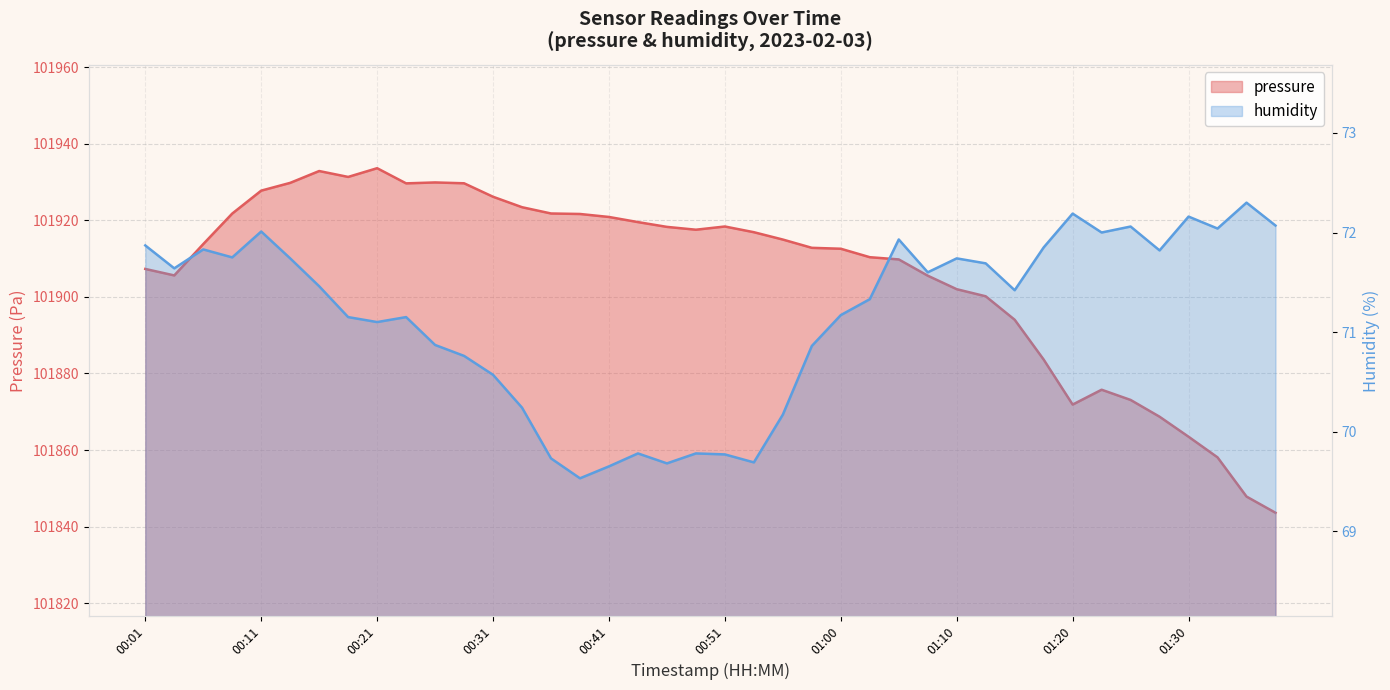

Reading left to right, list all the values displayed in this chart.

pressure: 101907.3	101905.6	101913.8	101921.8	101927.8	101929.8	101932.9	101931.4	101933.6	101929.7	101929.9	101929.7	101926.2	101923.4	101921.8	101921.7	101920.9	101919.6	101918.3	101917.6	101918.4	101916.9	101915.0	101912.8	101912.6	101910.4	101909.8	101905.6	101902.0	101900.2	101894.0	101883.6	101871.9	101875.8	101873.1	101868.7	101863.5	101858.1	101847.9	101843.6
humidity: 71.9	71.6	71.8	71.8	72.0	71.7	71.5	71.2	71.1	71.2	70.9	70.8	70.6	70.2	69.7	69.5	69.7	69.8	69.7	69.8	69.8	69.7	70.2	70.9	71.2	71.3	71.9	71.6	71.7	71.7	71.4	71.8	72.2	72.0	72.1	71.8	72.2	72.0	72.3	72.1